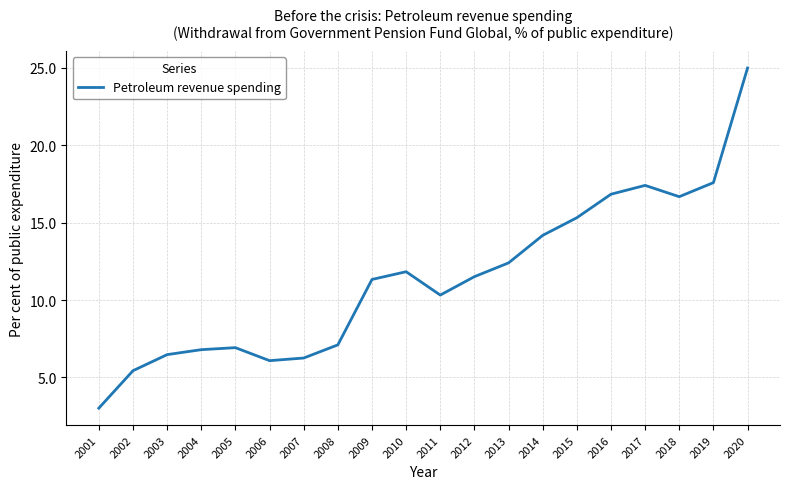

Does the chart have visible grid lines?

Yes